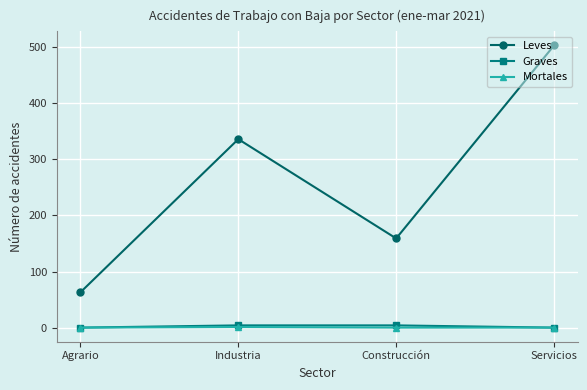

How many categories are shown in the chart?

4